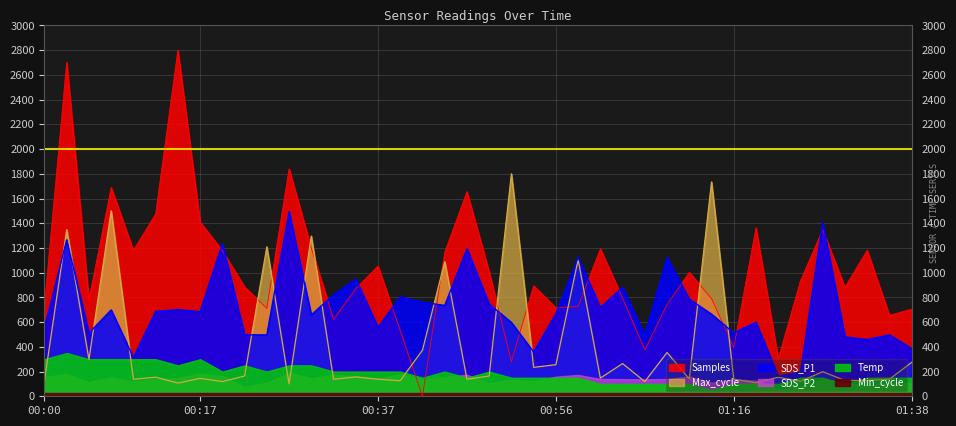

At which category is the sum across all series the highest?

00:03